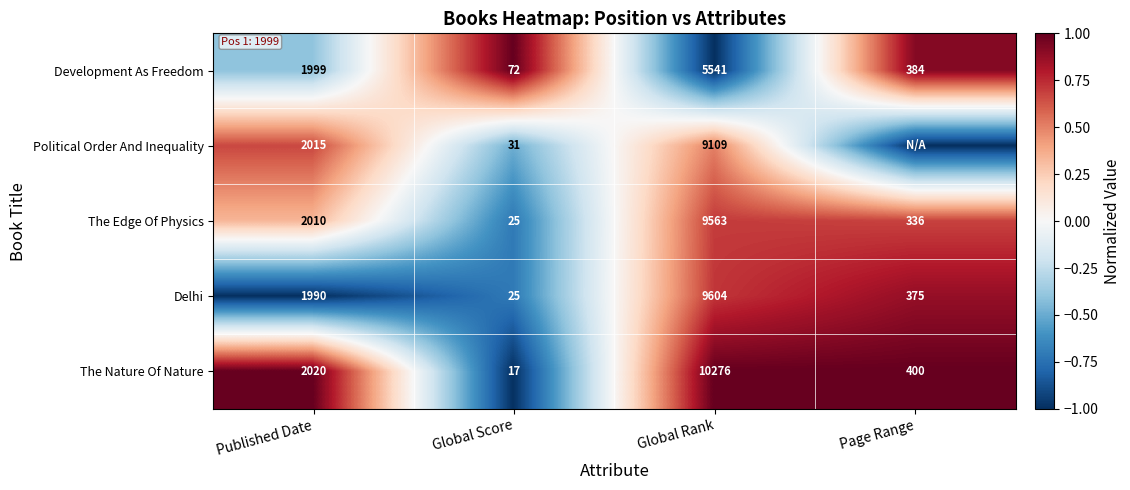

Where is Delhi nearest to the value 4814?

Published Date